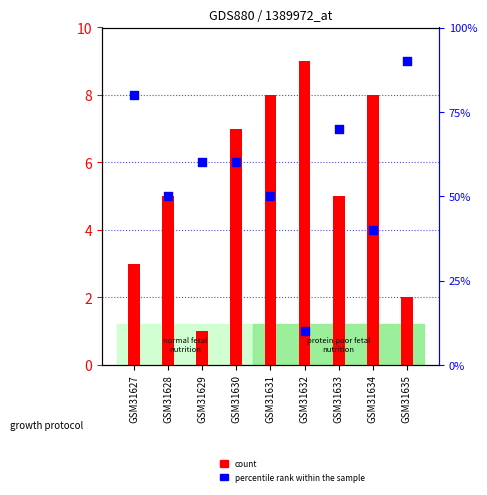

Which series reaches the maximum Y coordinate?

percentile rank within the sample